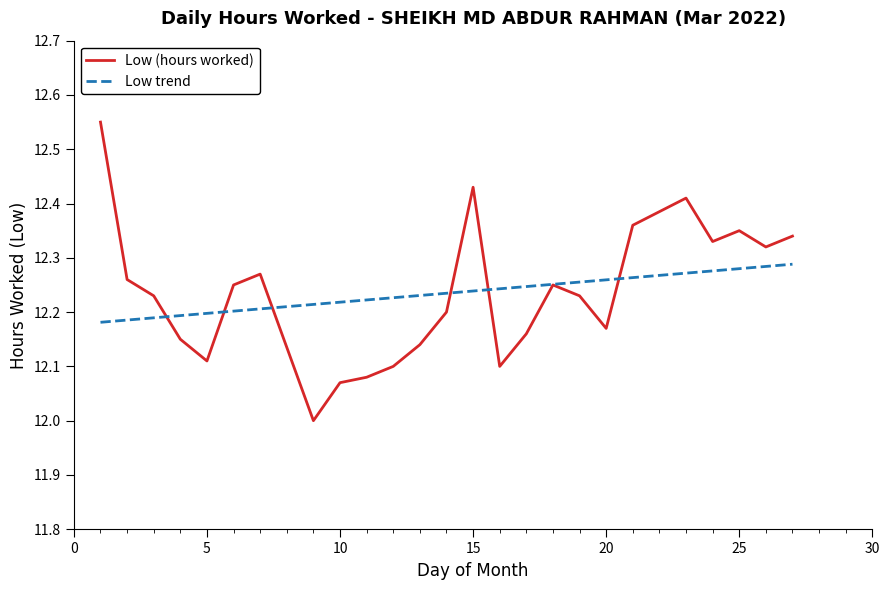

Which has a higher value, 13 or 11?

13